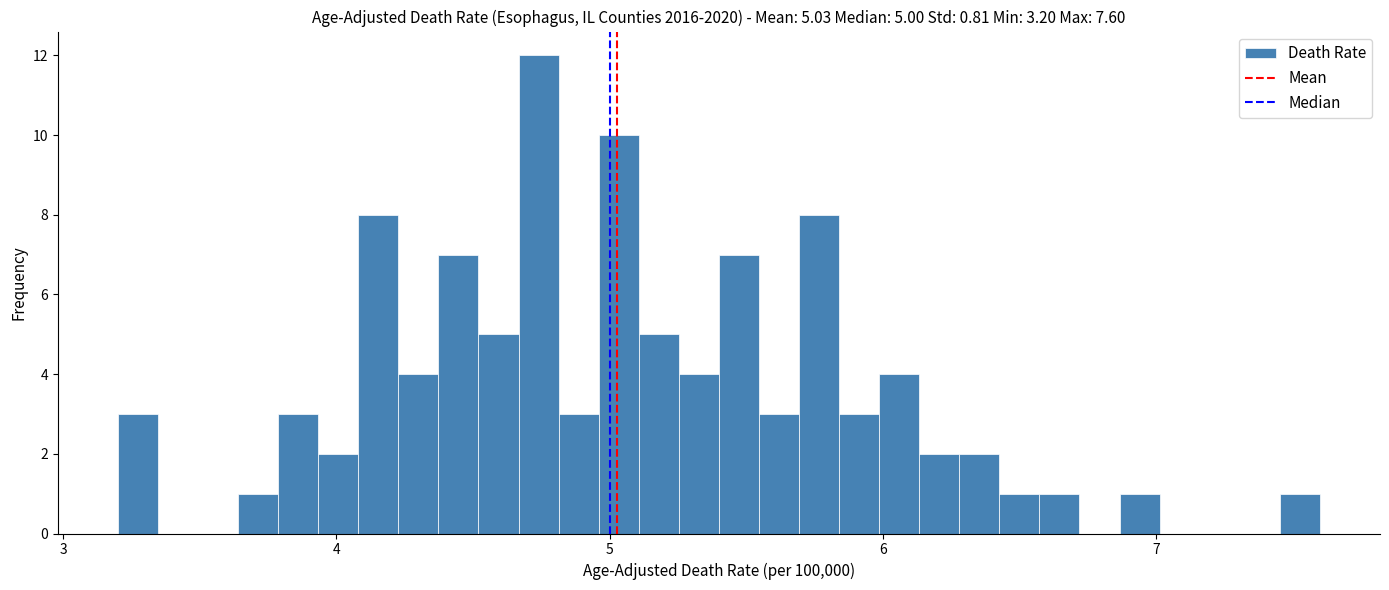

Around what value on the x-axis is the tallest bar? Give the approximate position of its centre, as read against the axis.

4.7